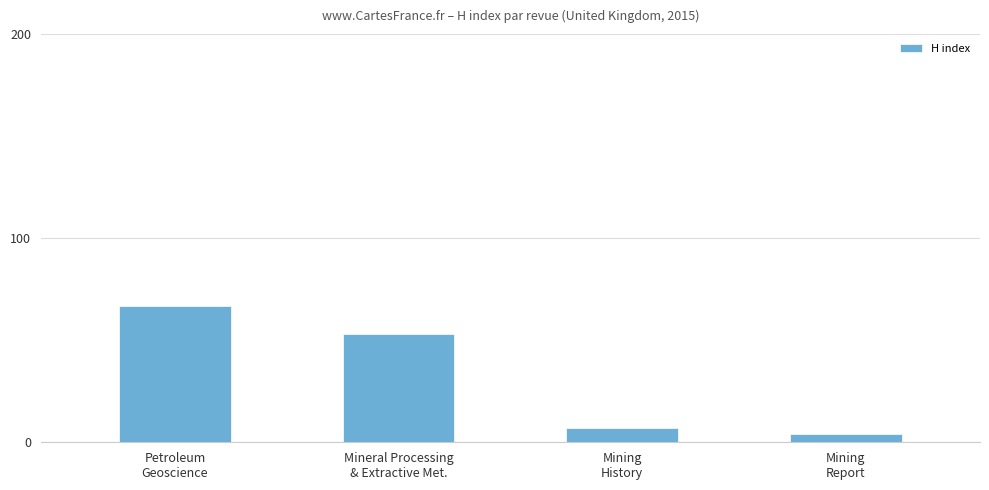

How many data points are less than 53?

2